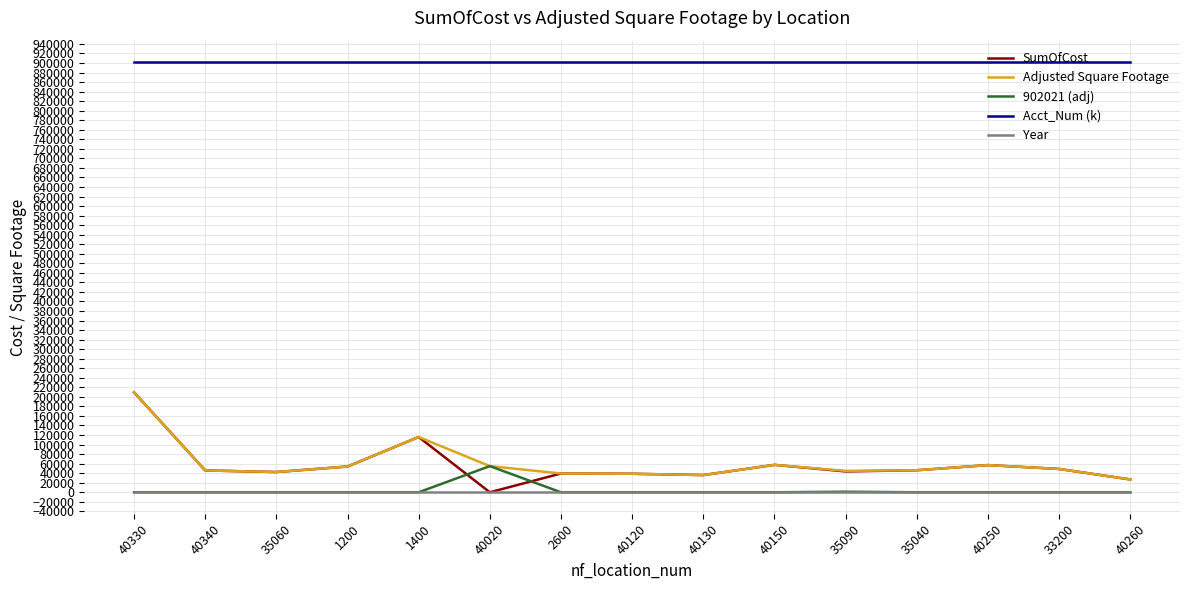

Which series has the largest total across all categories?

Acct_Num (k)